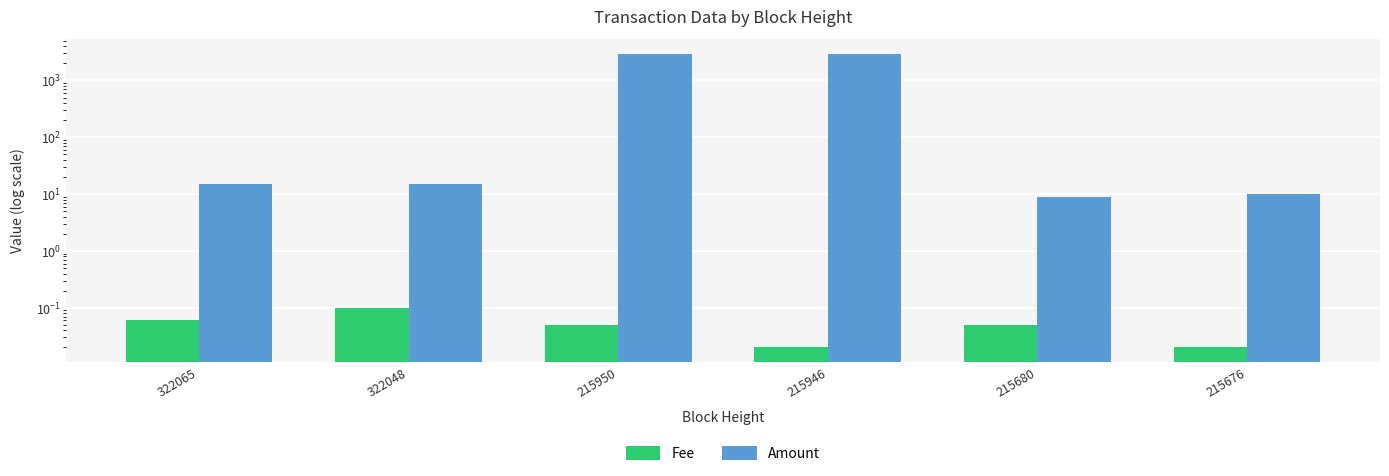

Is it true that Fee equals 0.1 at 322065?

True